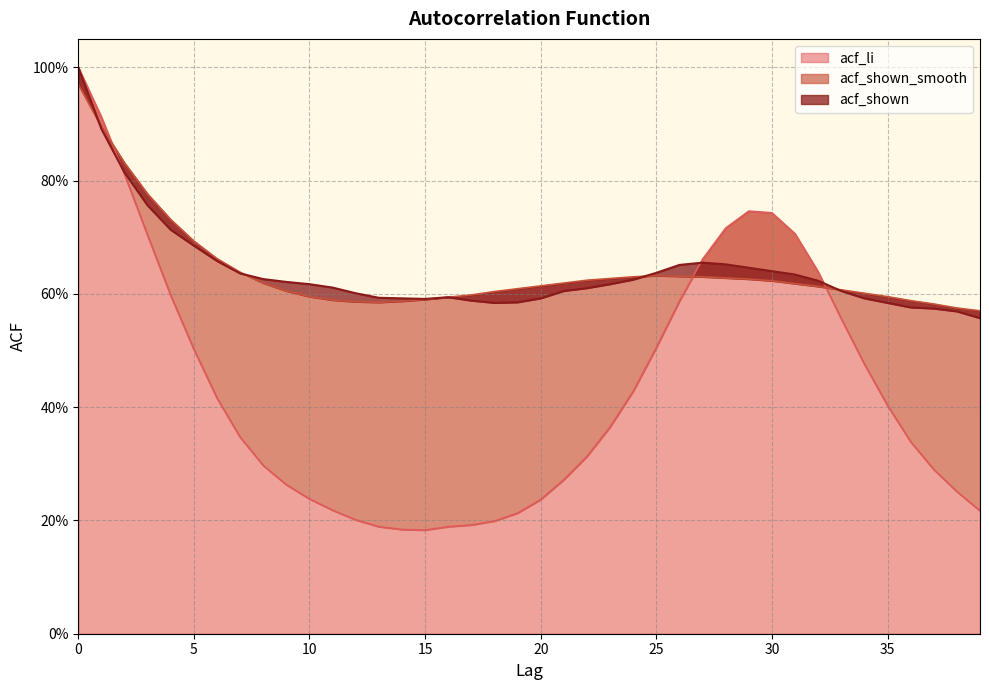

What is the difference between the maximum and minimum values in the acf_shown_smooth series?

0.4